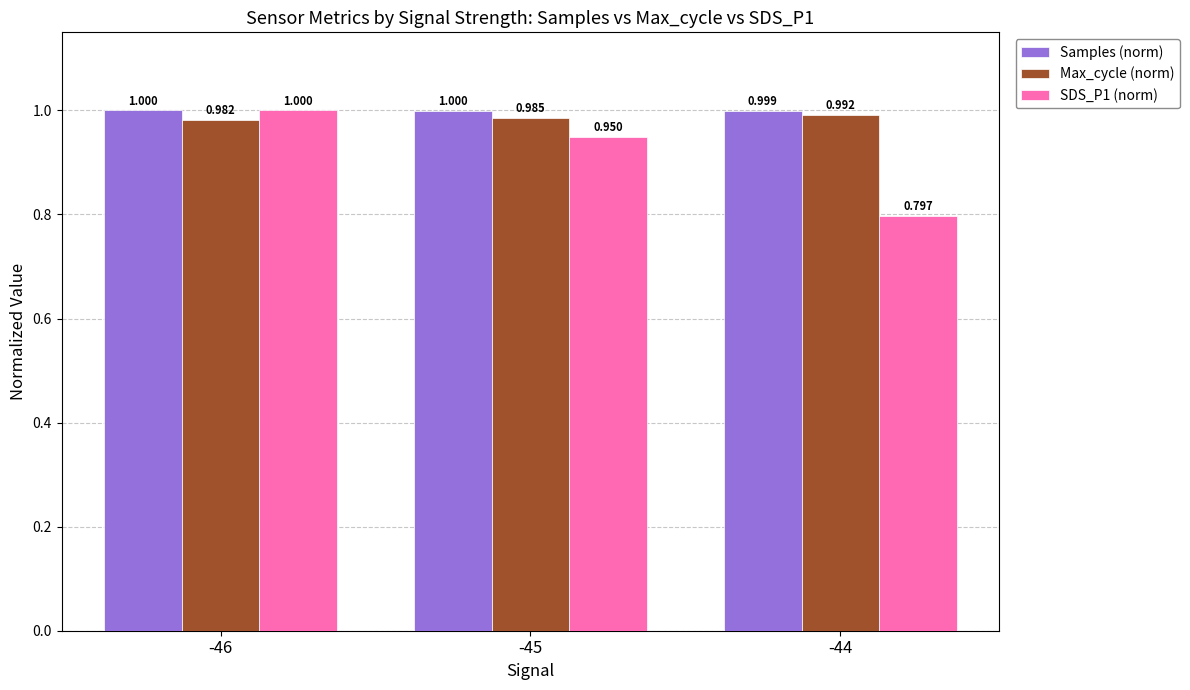

How many bars are there in each group?

3